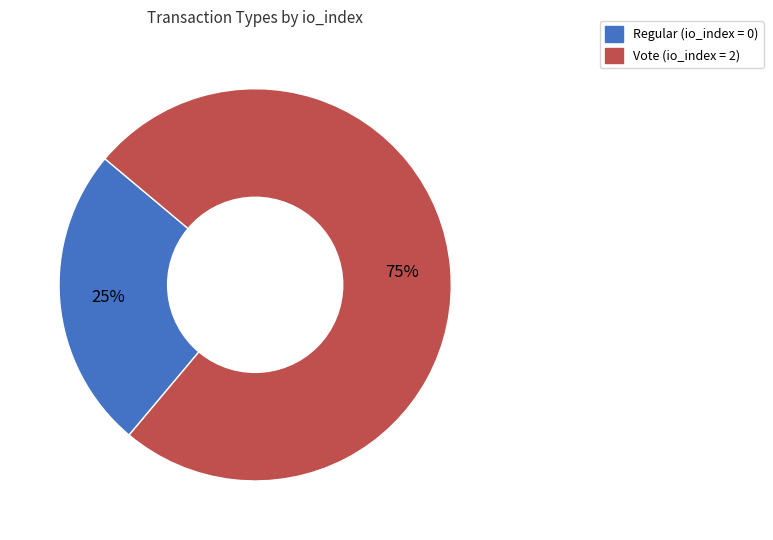

To the nearest percent, what is the average slice percentage?

50%